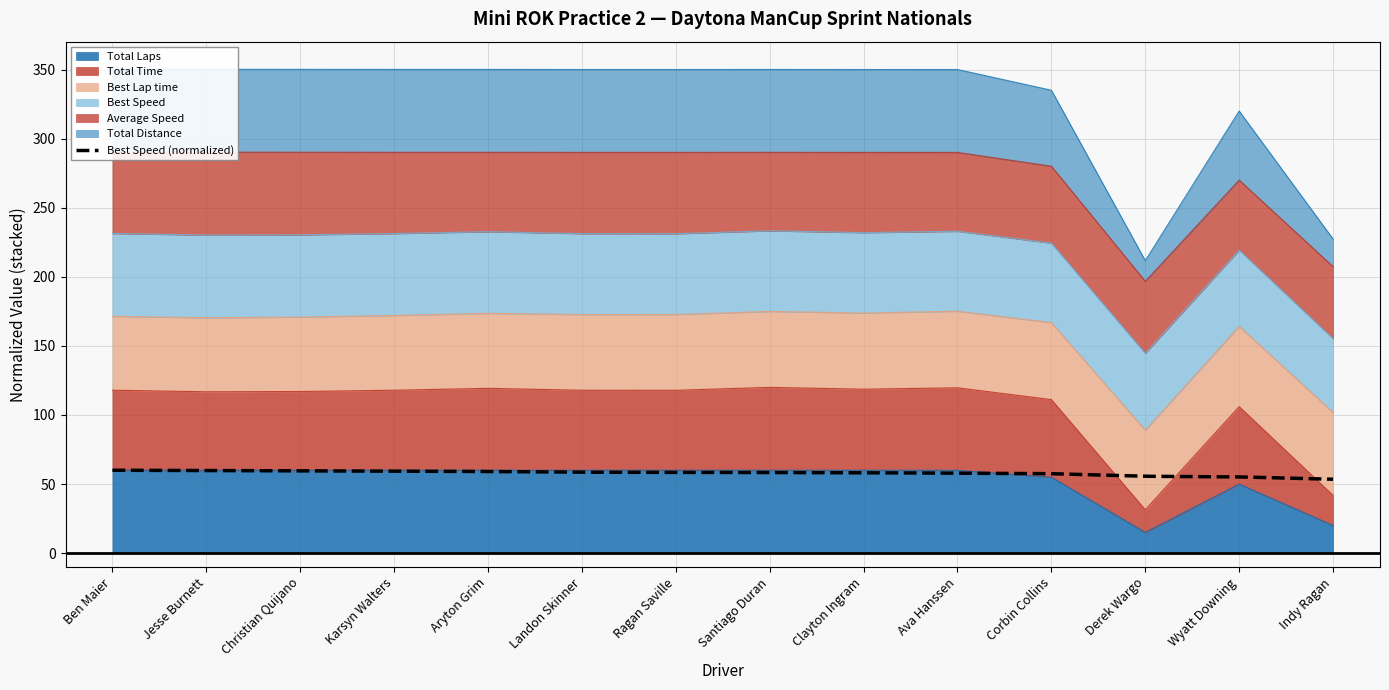

The value of Total Laps at Santiago Duran is 34. True or false?

False